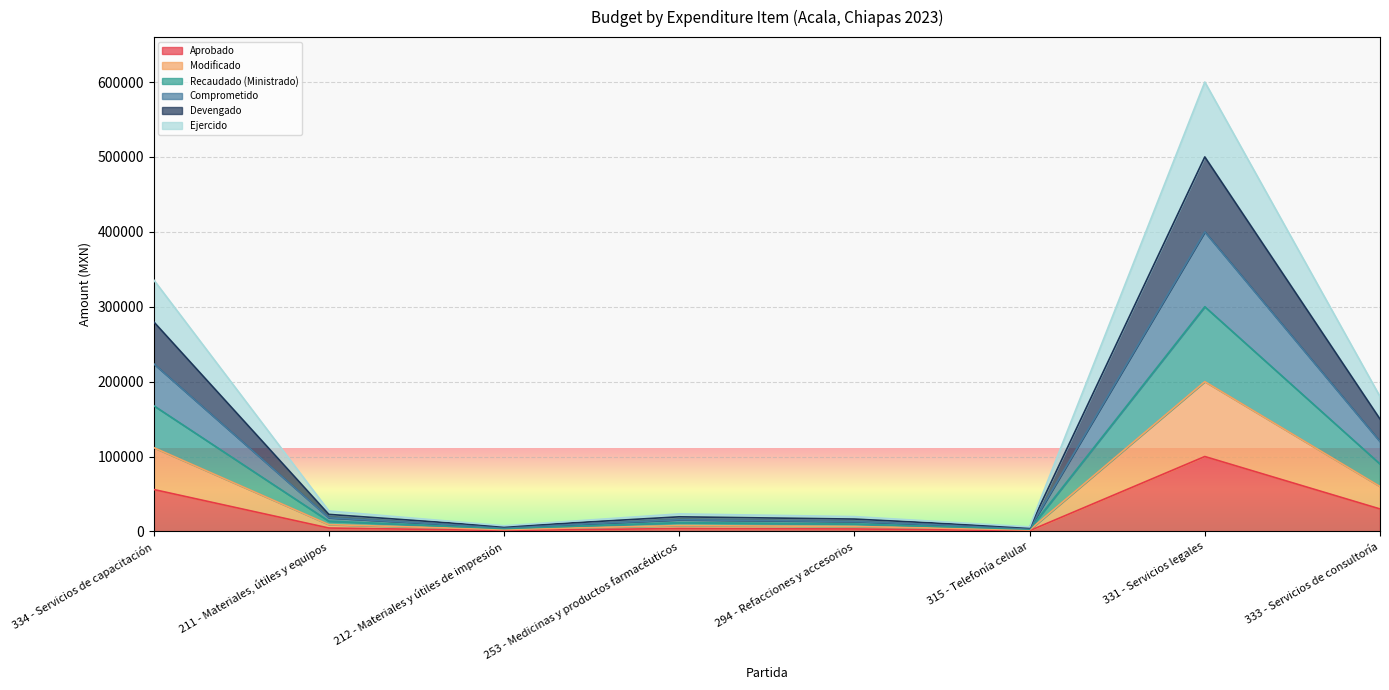

What is the maximum value for Comprometido?

400000